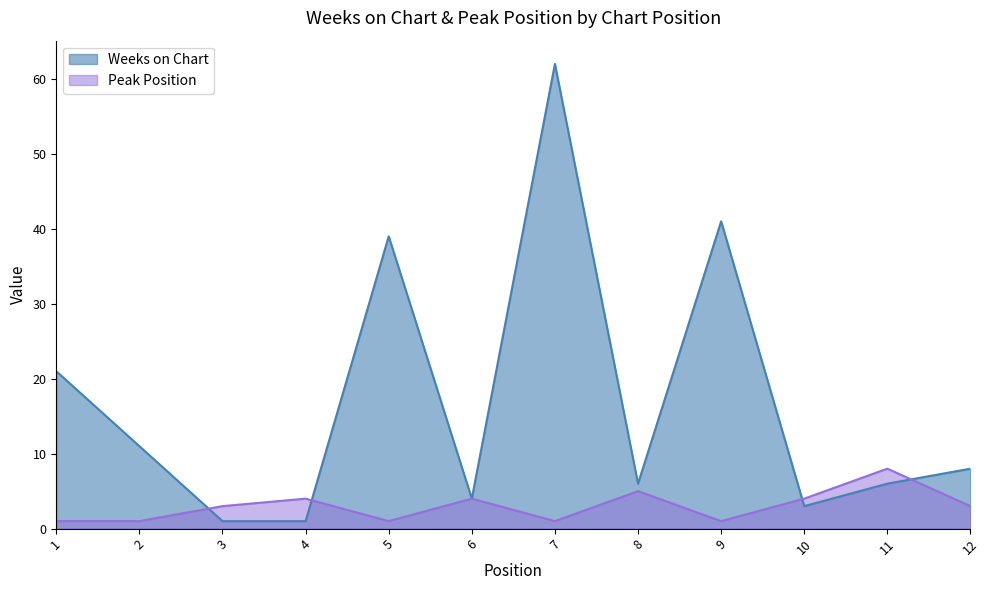

What is the total value across all series at 7?

63